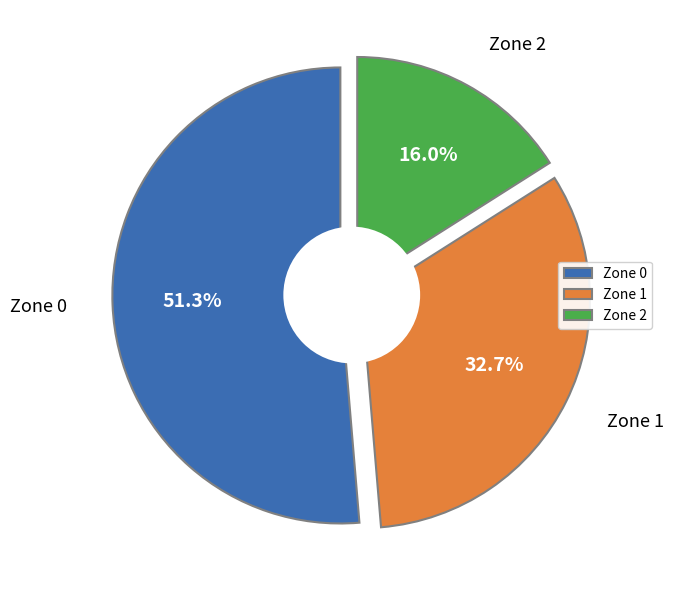

Rank the categories by value from highest to lowest.

Zone 0, Zone 1, Zone 2